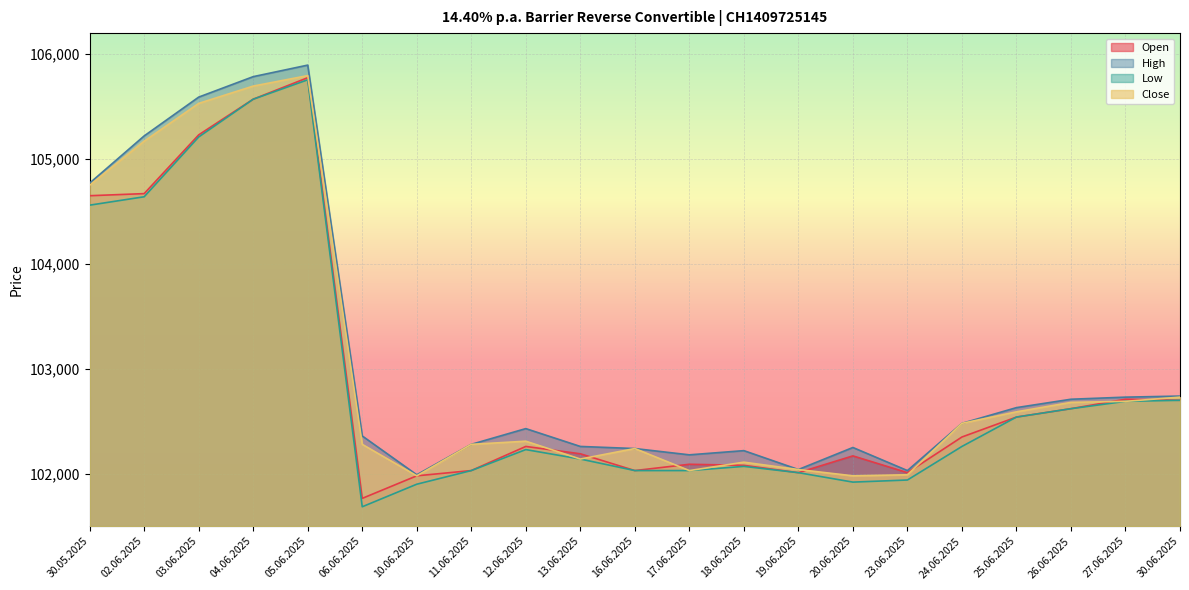

What is the minimum value for High?

101990